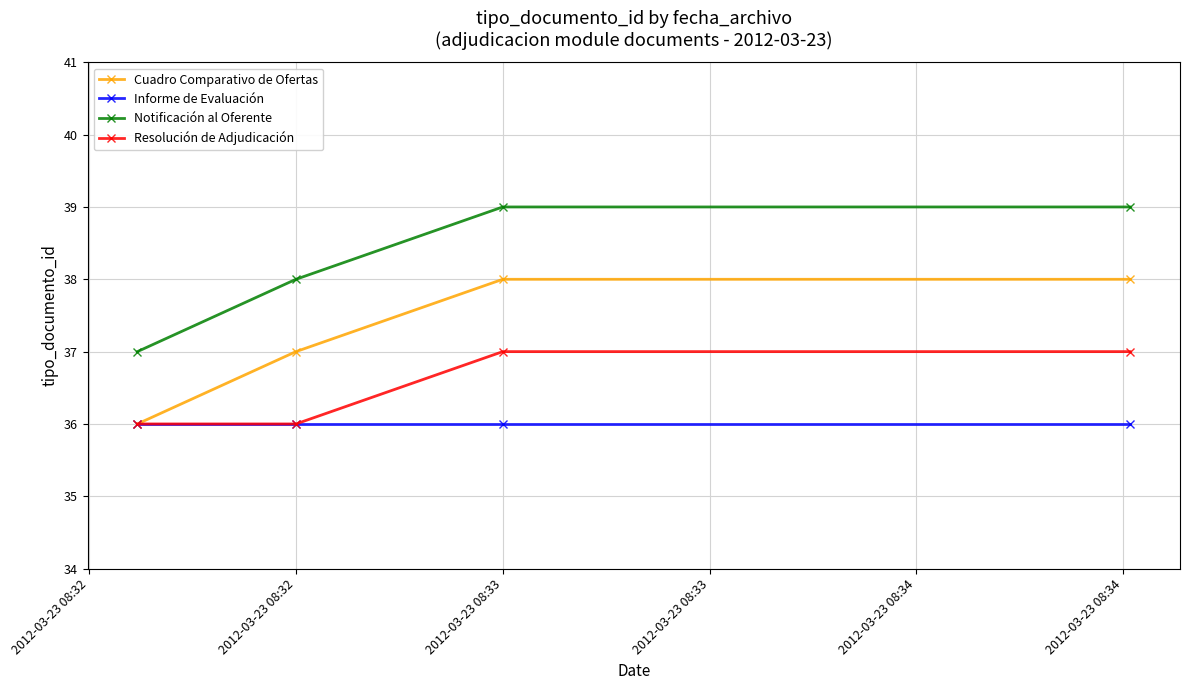

True or false: Notificación al Oferente and Informe de Evaluación intersect in this chart.

False